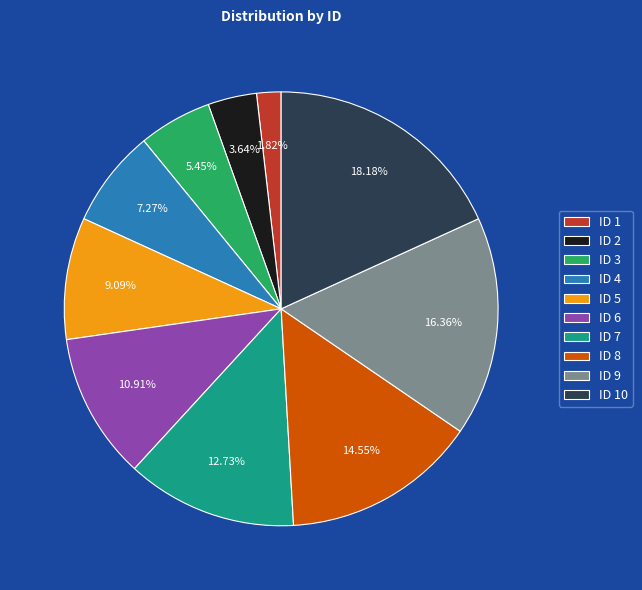

Approximately how many times larger is the value at ID 4 compared to ID 7?

0.6